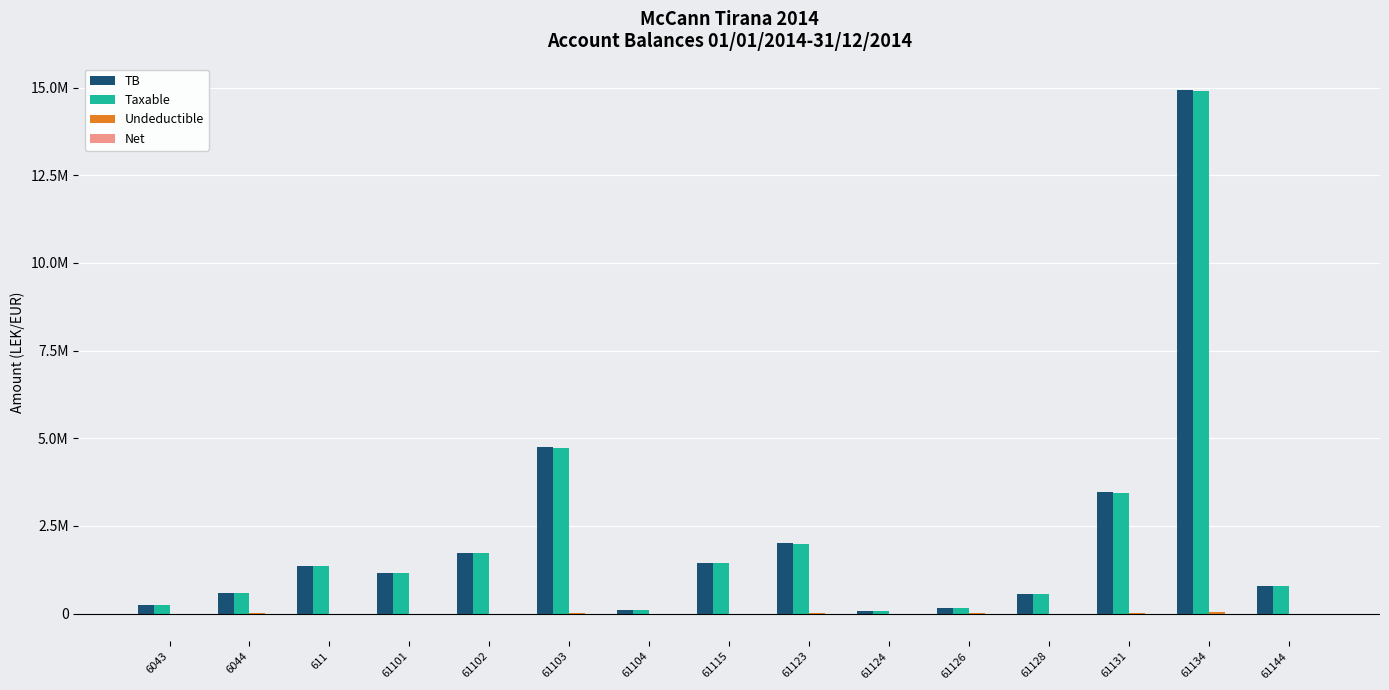

Are the bars grouped side by side (vs. stacked)?

Yes